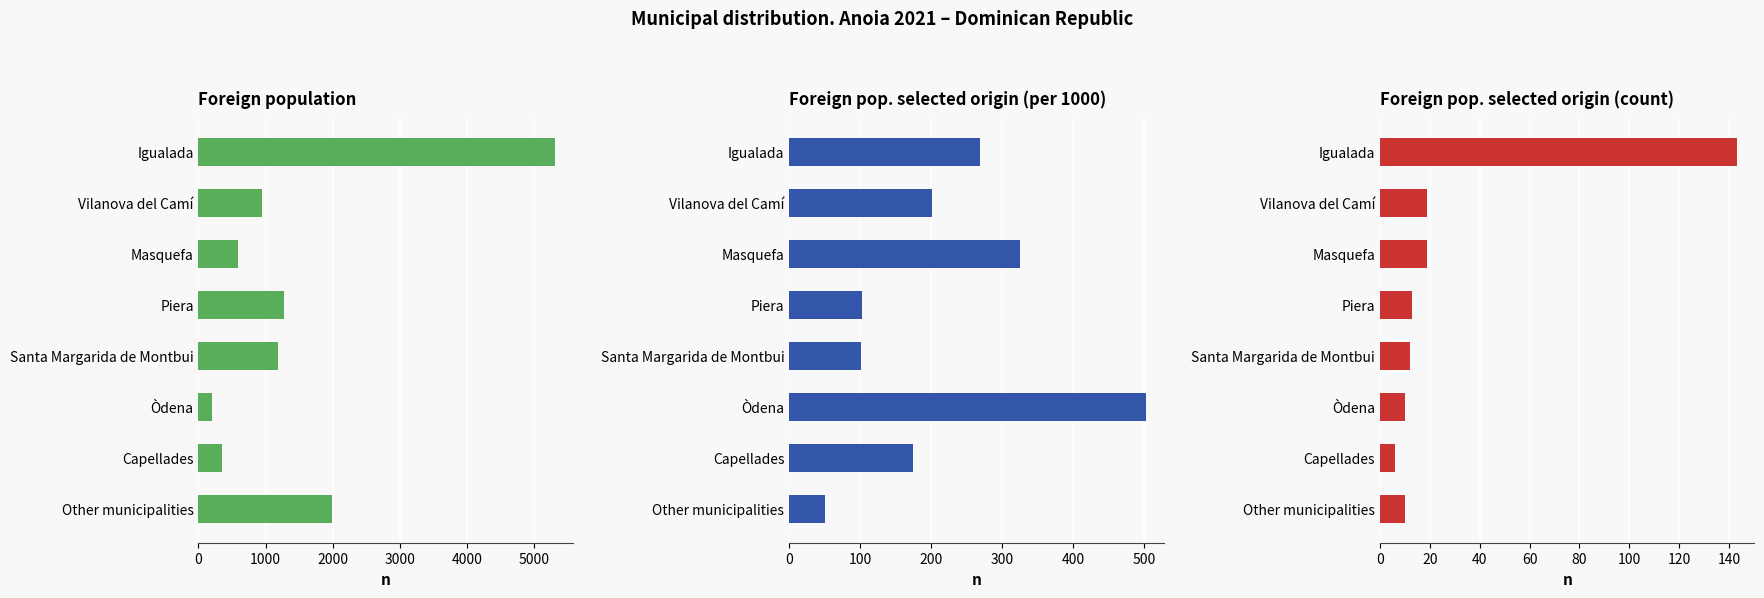

Reading left to right, extract all data points from this chart.

Foreign population: 5315	944	584	1273	1190	199	343	1989
Foreign pop. selected origin (per 1000): 269	201	325	102	101	503	175	50
Foreign pop. selected origin (count): 143	19	19	13	12	10	6	10